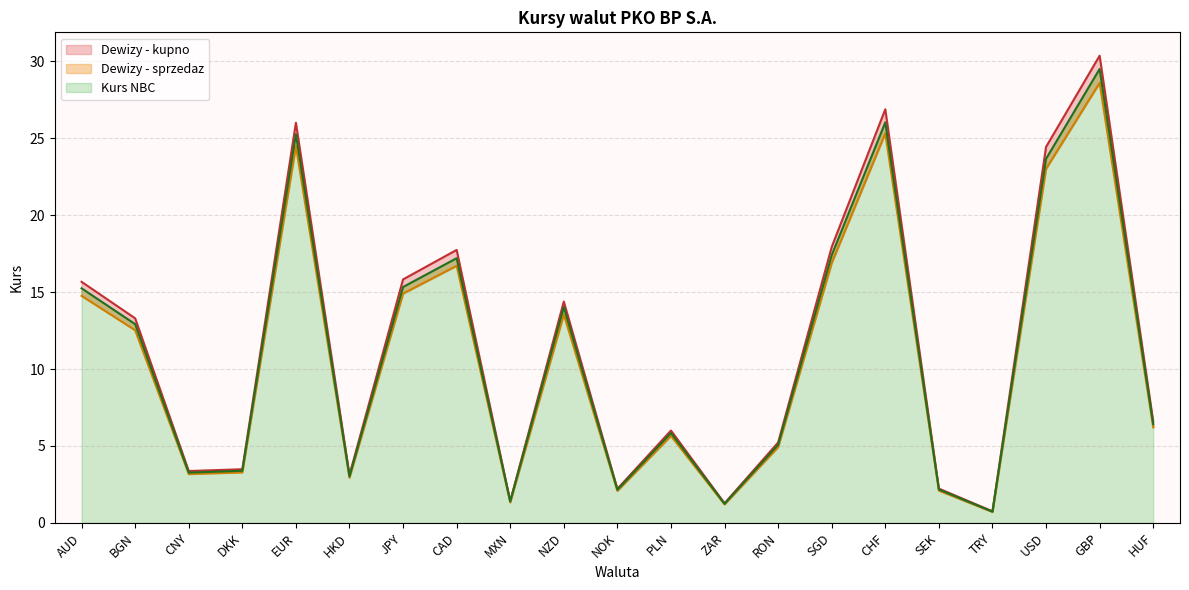

What is the difference between the maximum and second lowest values in the Kurs NBC series?

28.3